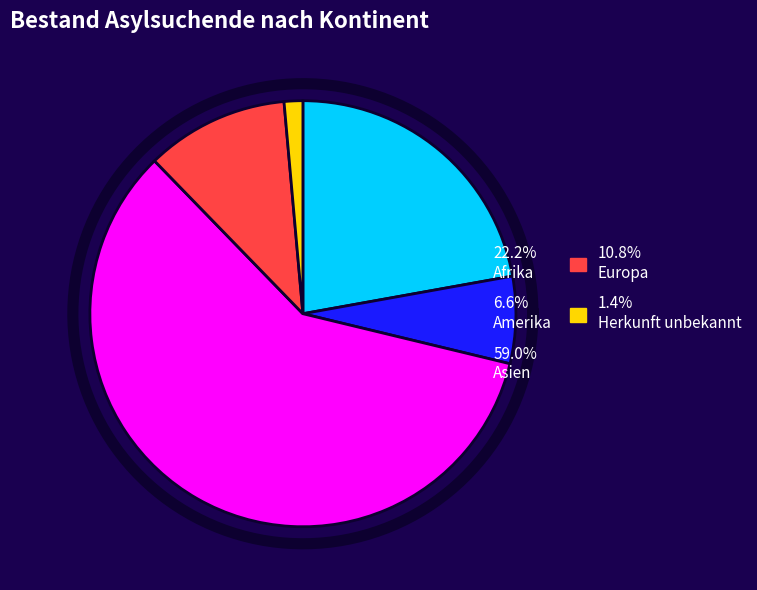

The Amerika slice represents 7% of the pie. True or false?

True